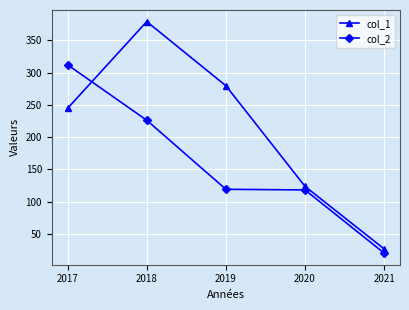

Rank the series by their average value, from lowest to highest.

col_2, col_1